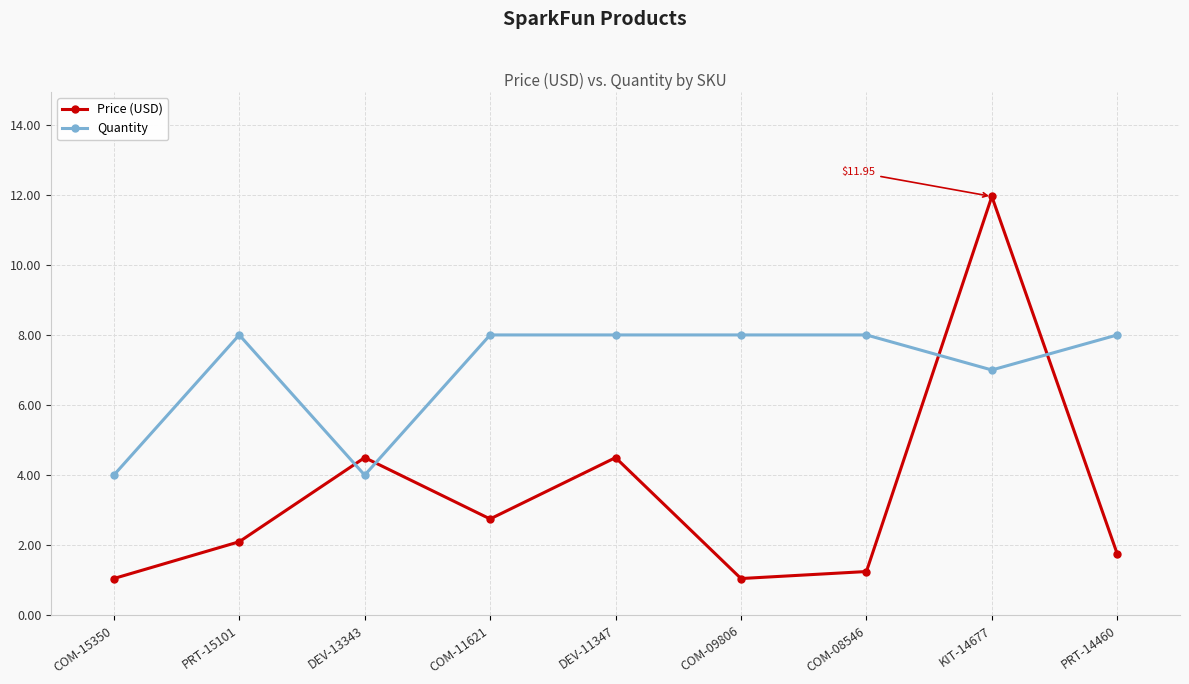

What is the average value of the Quantity series?

7.0